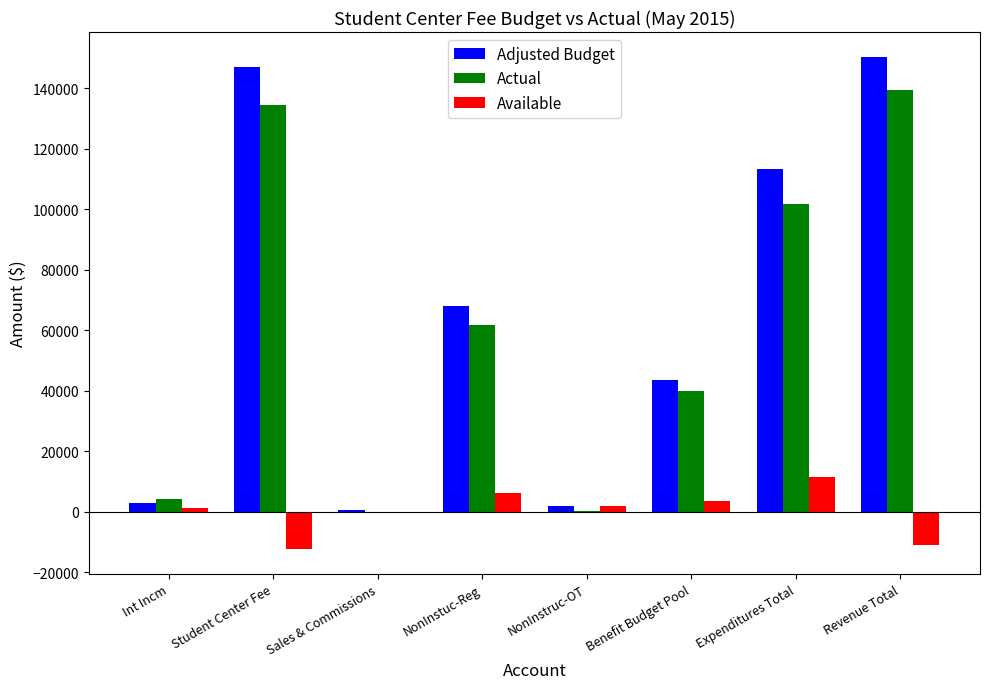

Which series has the largest total across all categories?

Adjusted Budget